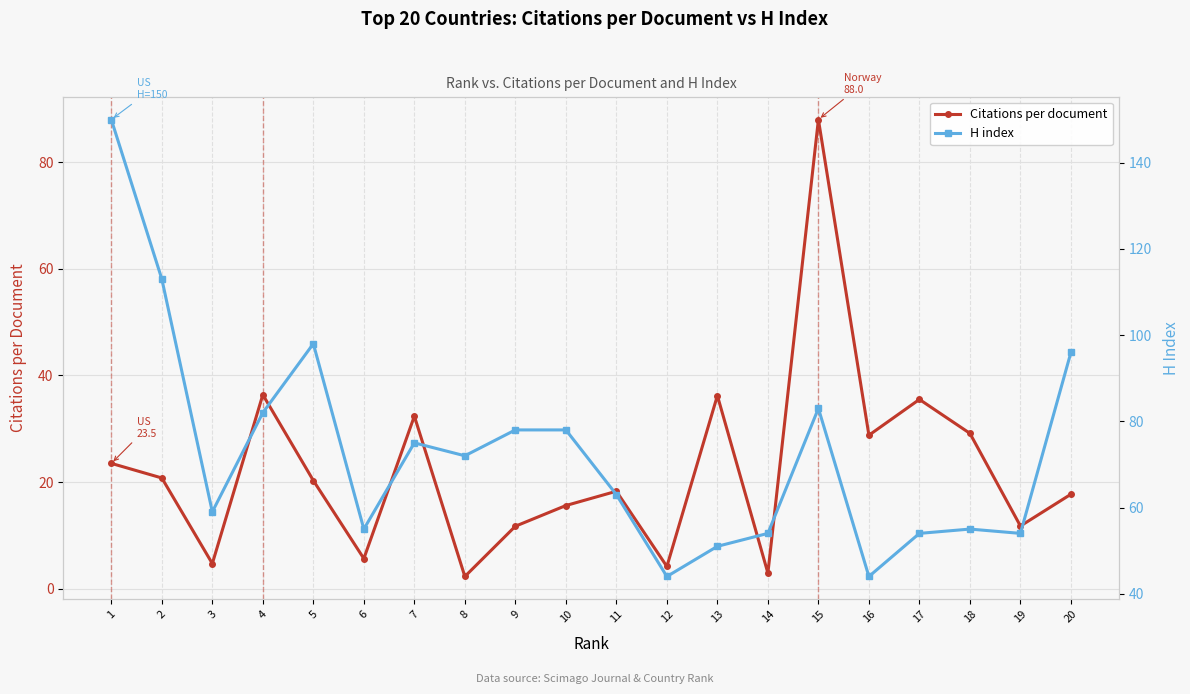

Which series has the largest total across all categories?

H index